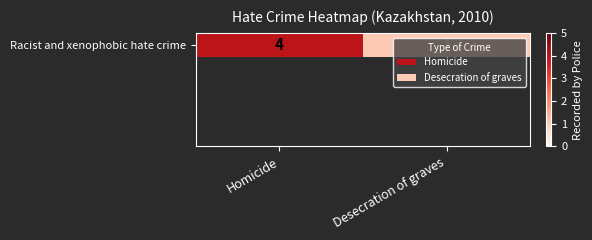

Between Homicide and Desecration of graves, which is larger?

Homicide